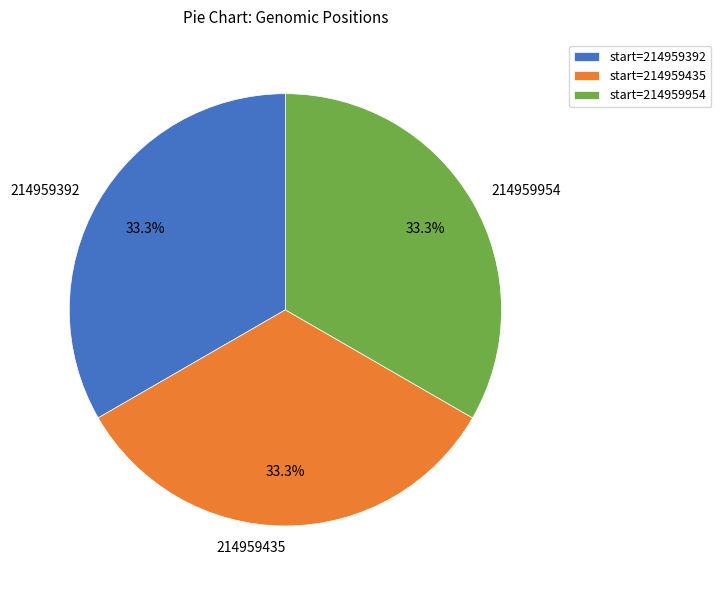

Does 214959392 represent more than half of the total?

No